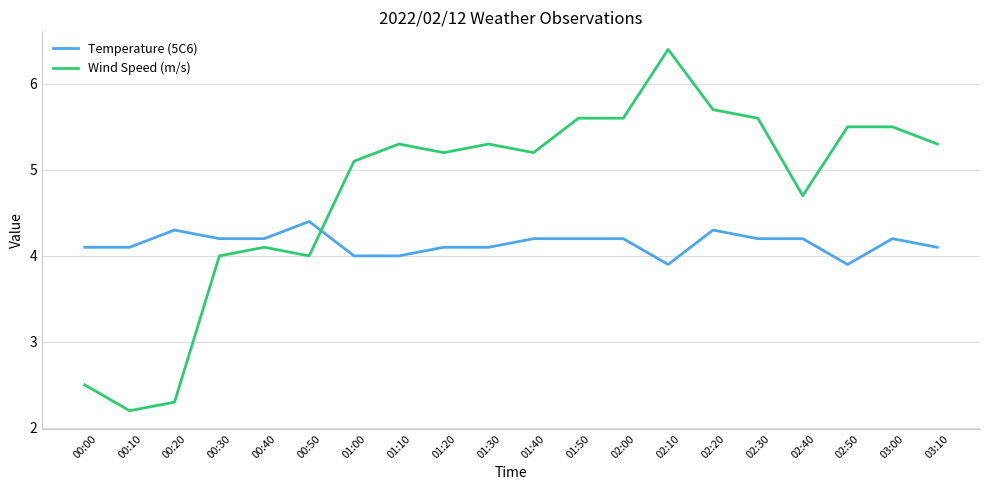

Read the Wind Speed (m/s) value at 02:40.

4.7